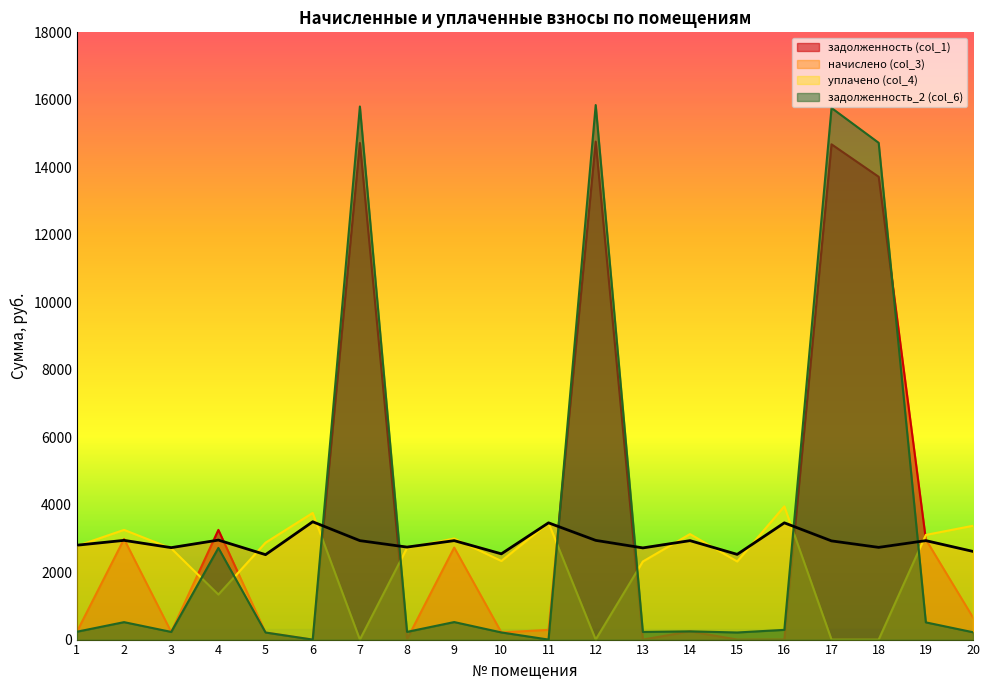

How many lines are shown in the chart?

4